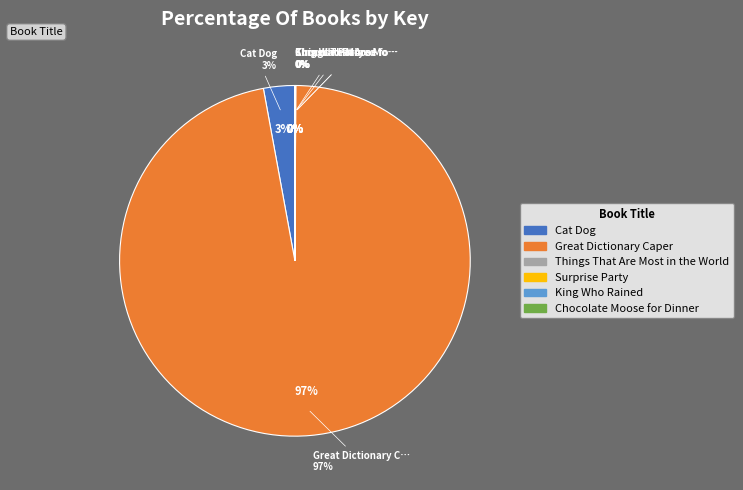

Does Great Dictionary Caper represent more than half of the total?

Yes